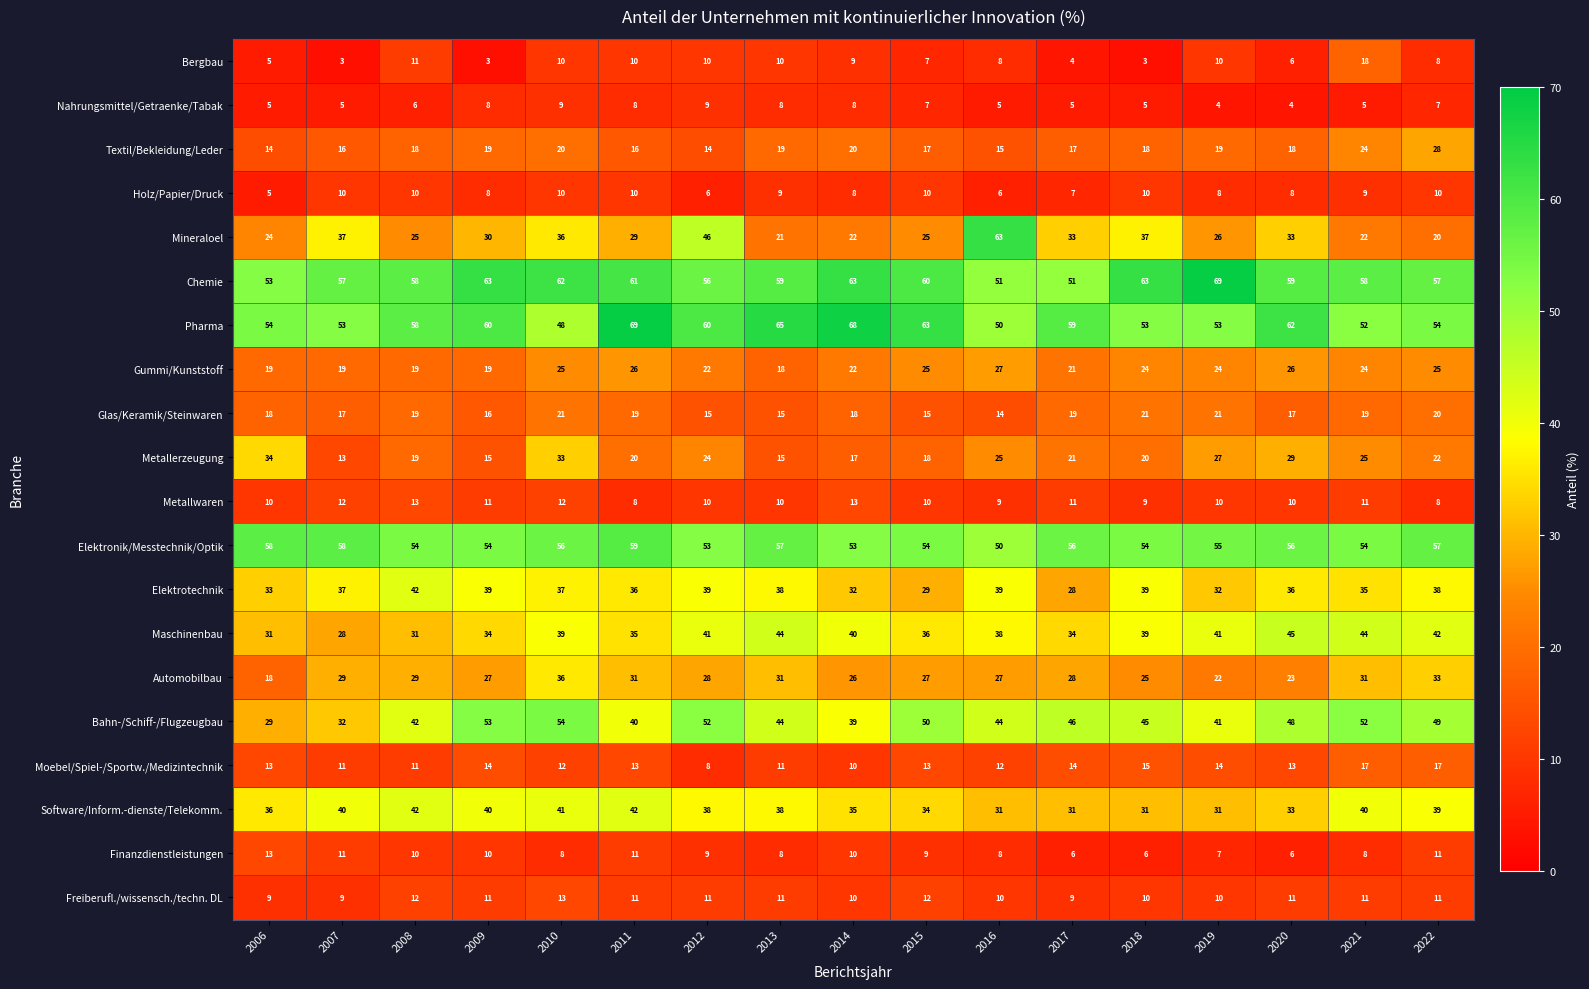

What is the highest value of the Metallerzeugung series?

34